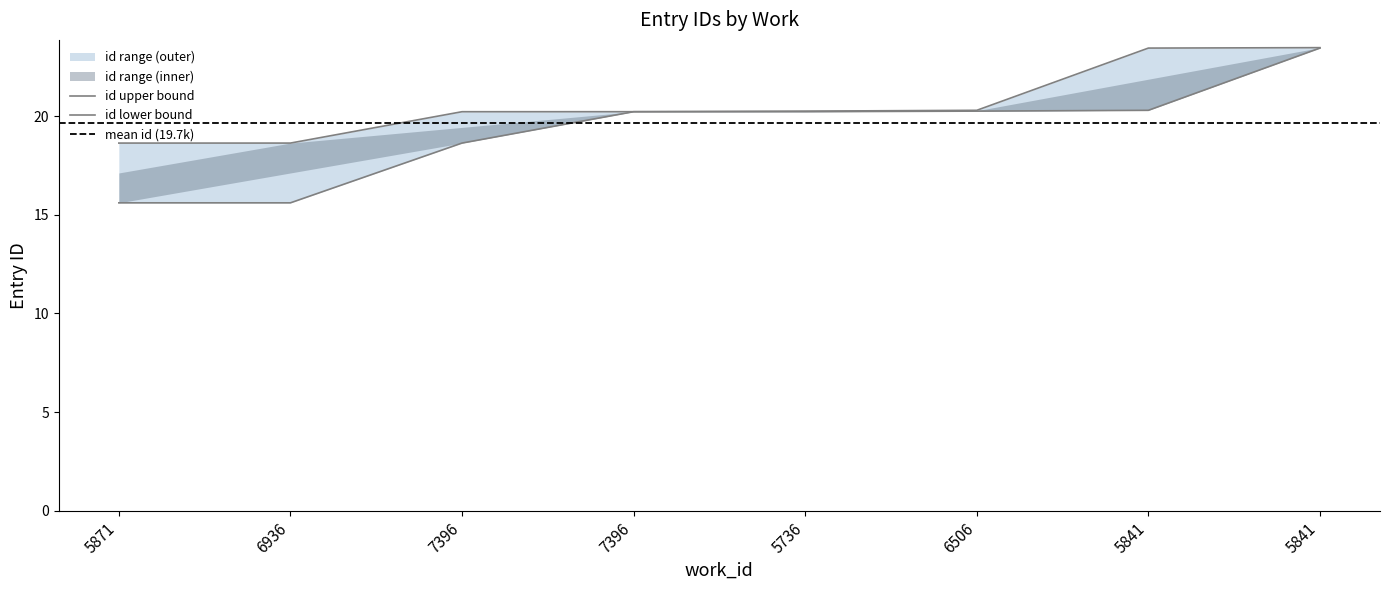

Reading left to right, what are all the values shown in this chart?

id_lower: 5871=15.6	6936=15.6	7396=18.6	7396=20.2	5736=20.2	6506=20.3	5841=20.3	5841=23.5
id_upper: 5871=18.6	6936=18.6	7396=20.2	7396=20.2	5736=20.3	6506=20.3	5841=23.5	5841=23.5